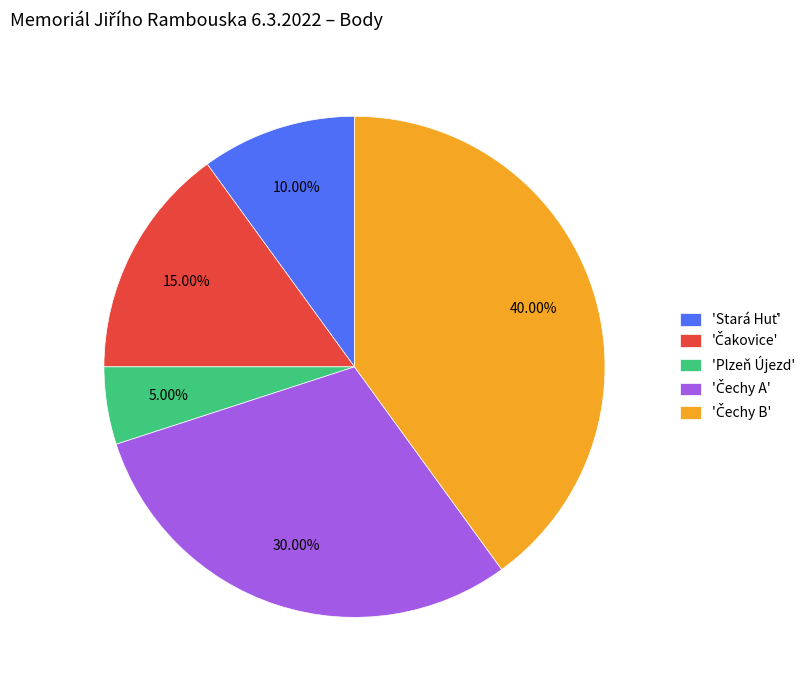

What is the smallest slice in the pie chart?

'Plzeň Újezd'